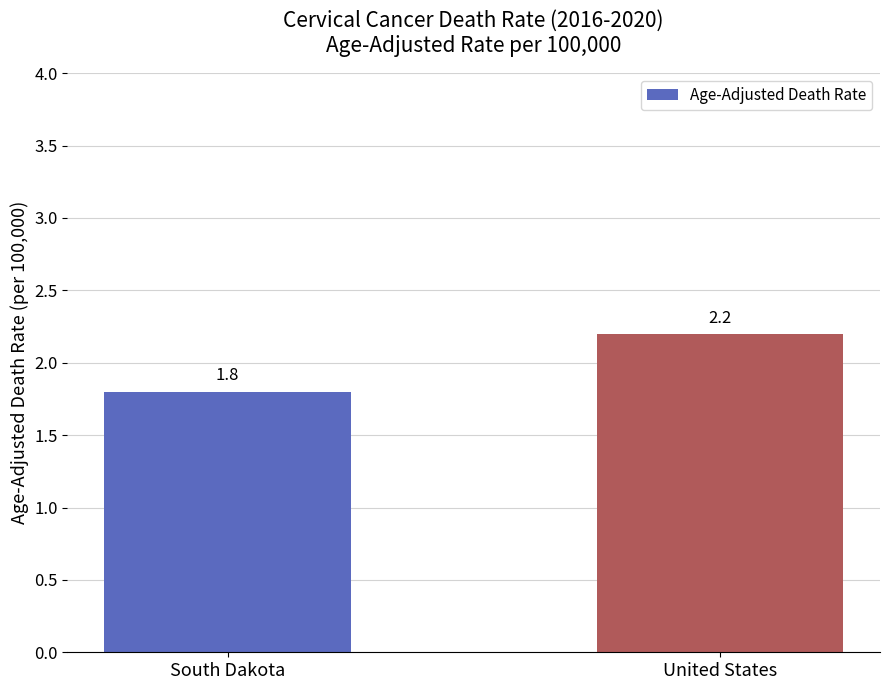

Reading left to right, what are all the values shown in this chart?

South Dakota=1.8	United States=2.2